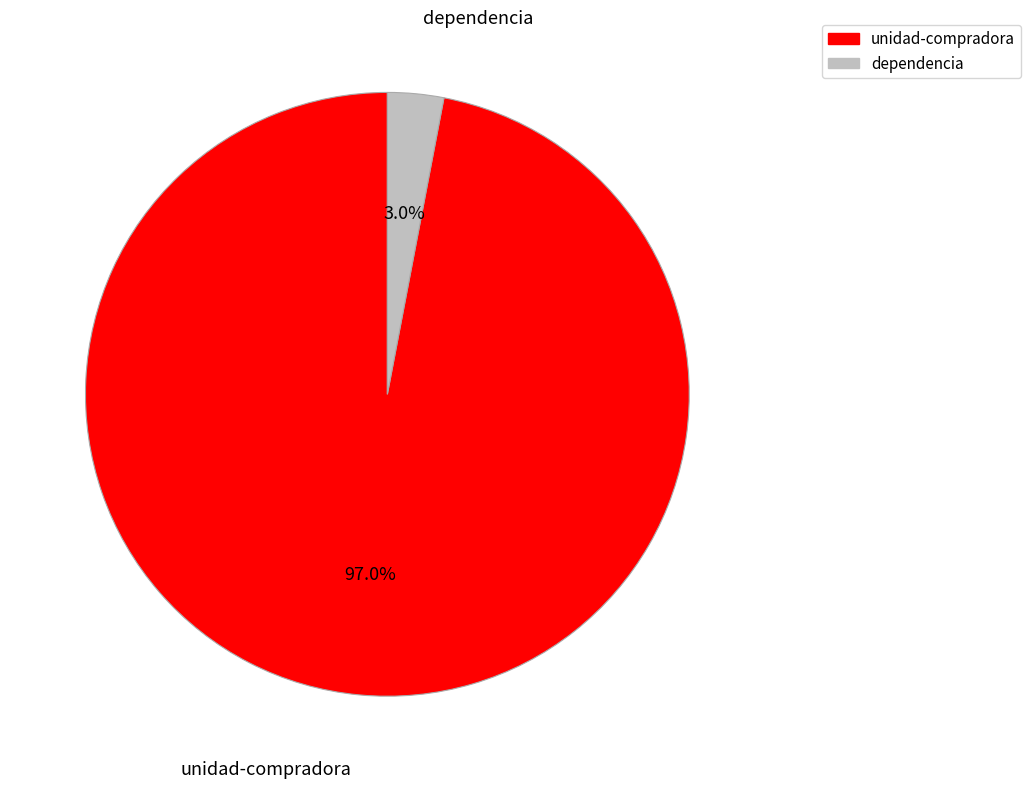

Which slice is the smallest?

dependencia